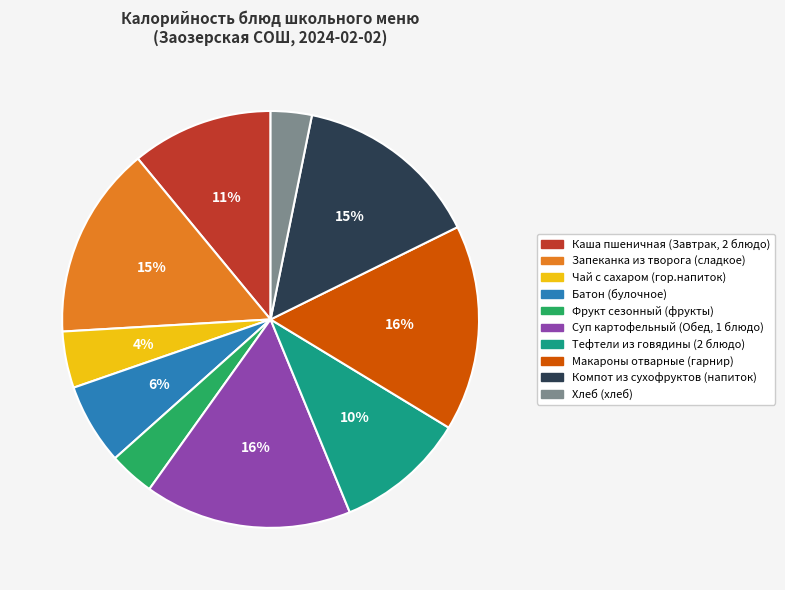

What percentage is the Фрукт сезонный (фрукты) slice, to the nearest percent?

4%